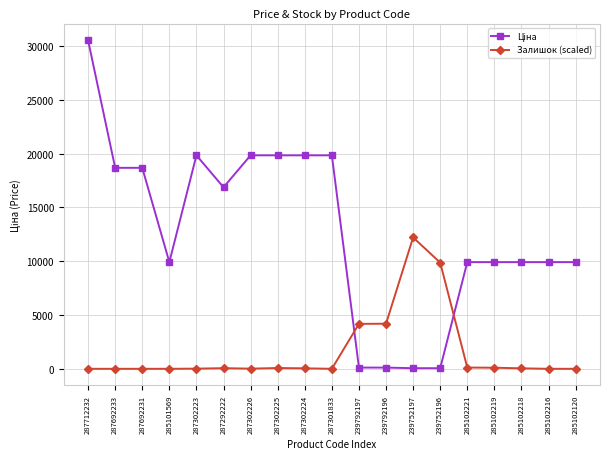

What position from the left is 285102221?

15